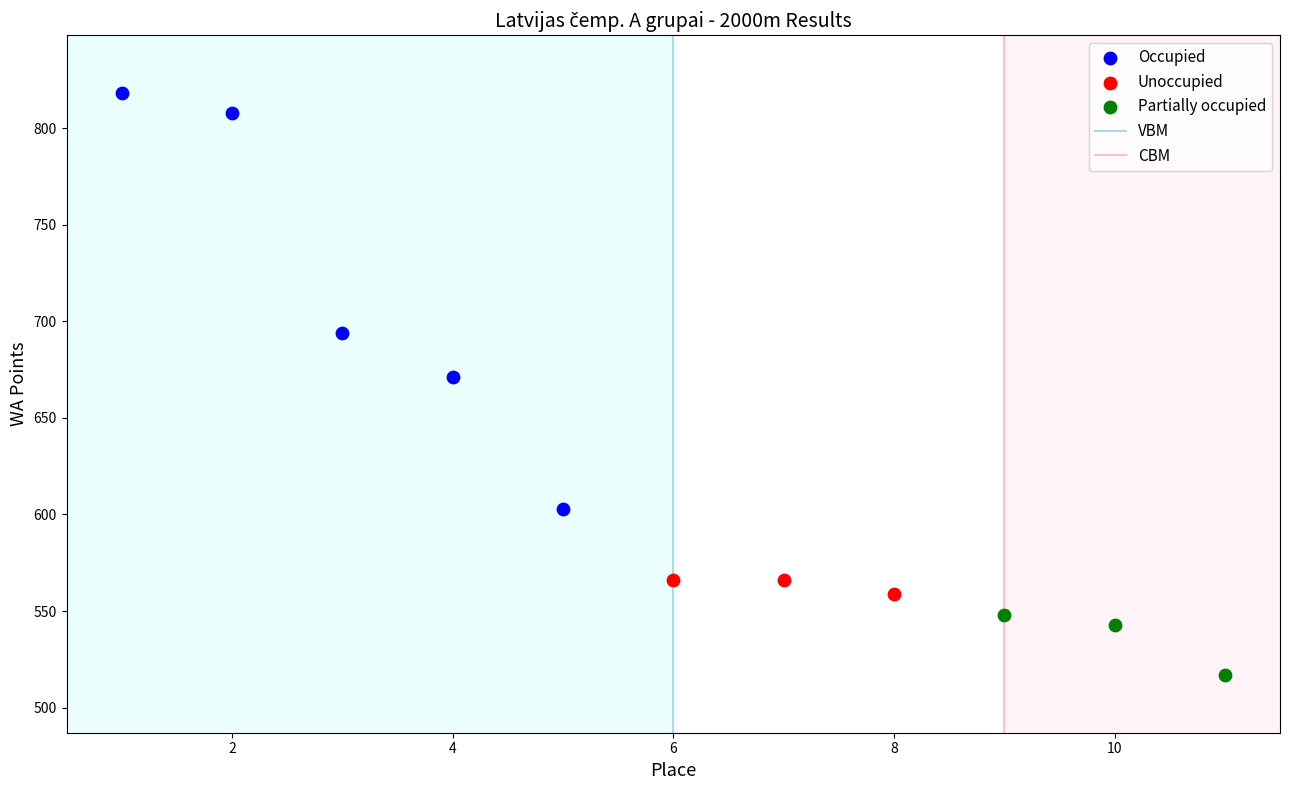

Which series reaches the maximum Y coordinate?

Occupied